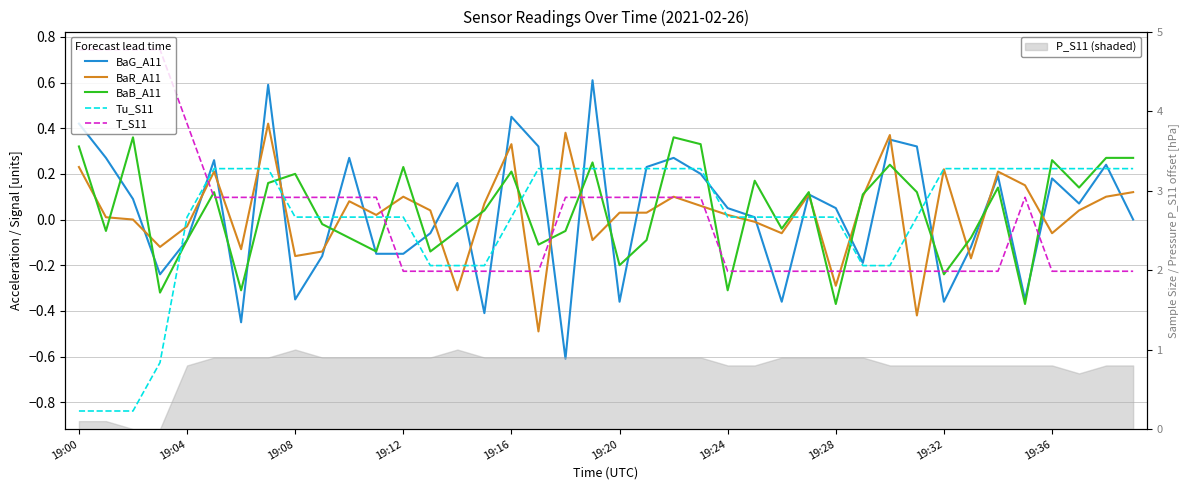

Is it true that BaR_A11 equals 0.0 at 22?

False